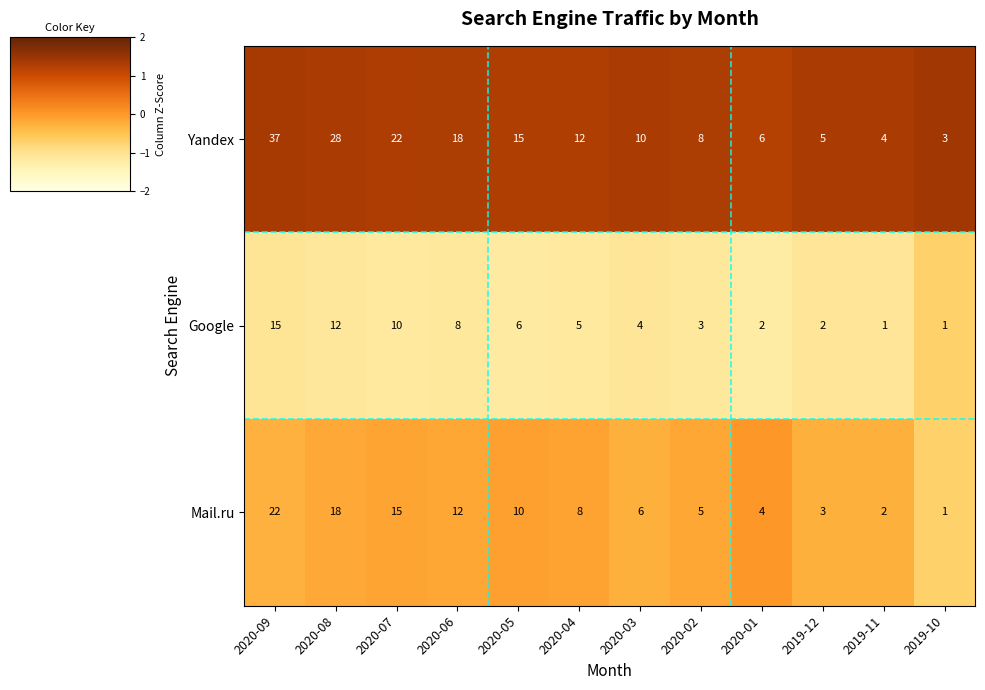

Rank the series by their maximum value, from highest to lowest.

Yandex, Mail.ru, Google